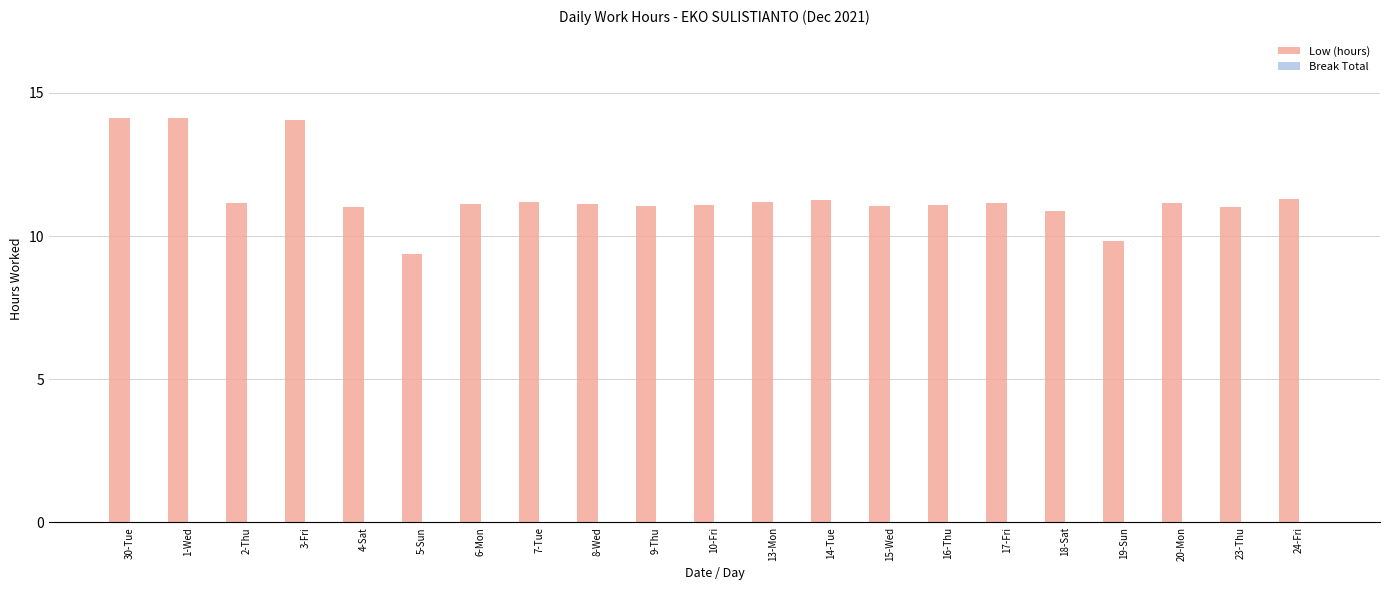

Approximately how many times larger is the value at 20-Mon compared to 7-Tue?

1.0